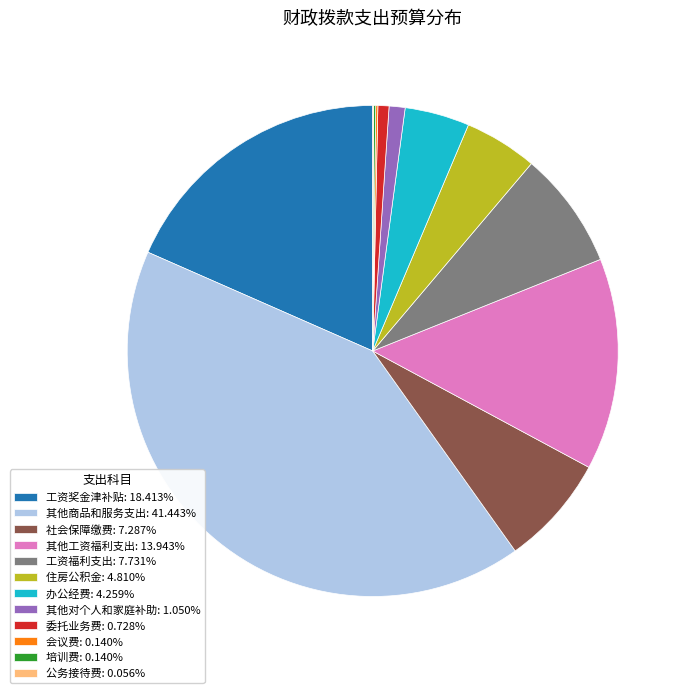

What is the ratio of the value at 其他对个人和家庭补助: 1.050% to the value at 委托业务费: 0.728%?

1.4